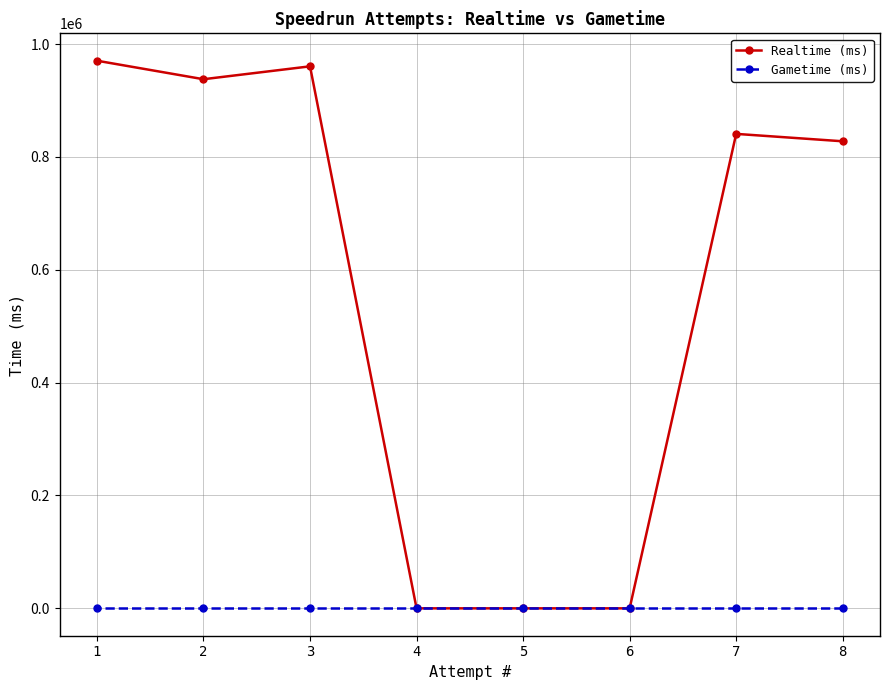

What is the spread (max minus min) of values at 3?

960573